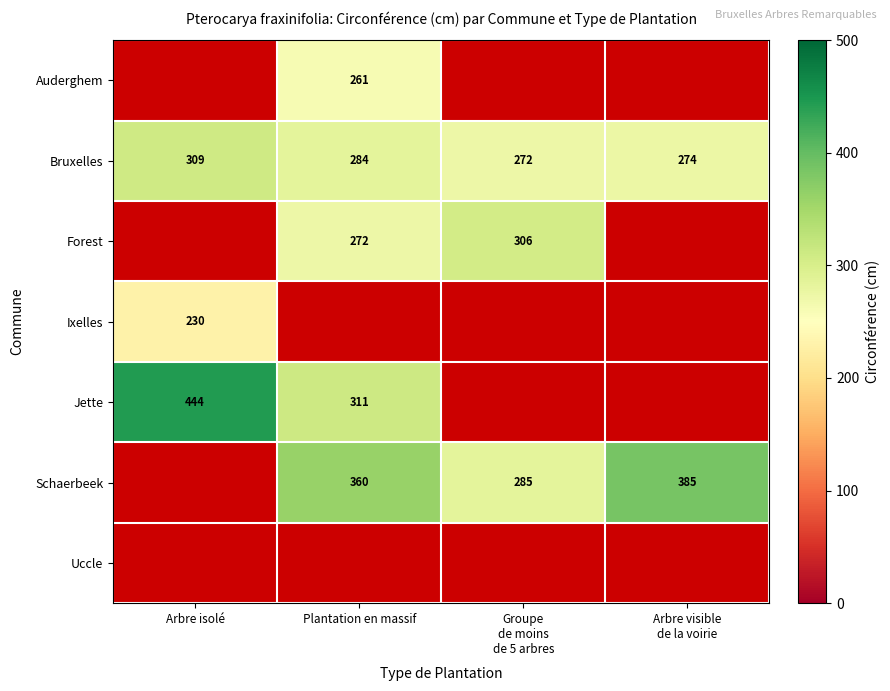

What is the highest value of the Bruxelles series?

309